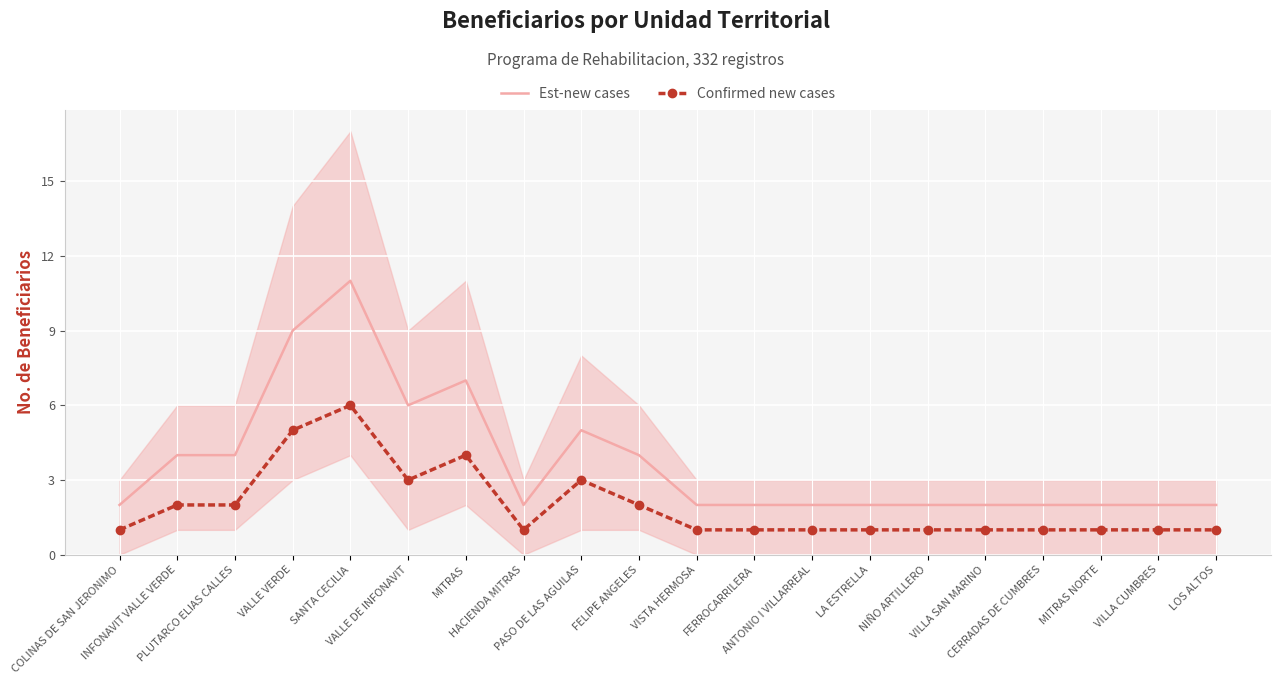

Which series changed the most between COLINAS DE SAN JERONIMO and MITRAS?

Est-new cases